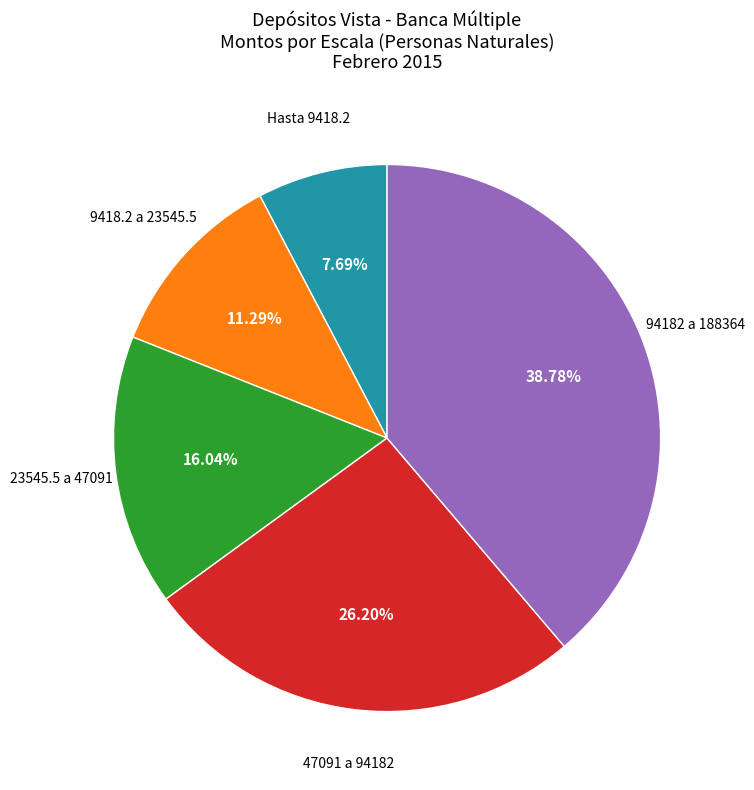

Is there a majority slice in this chart?

No